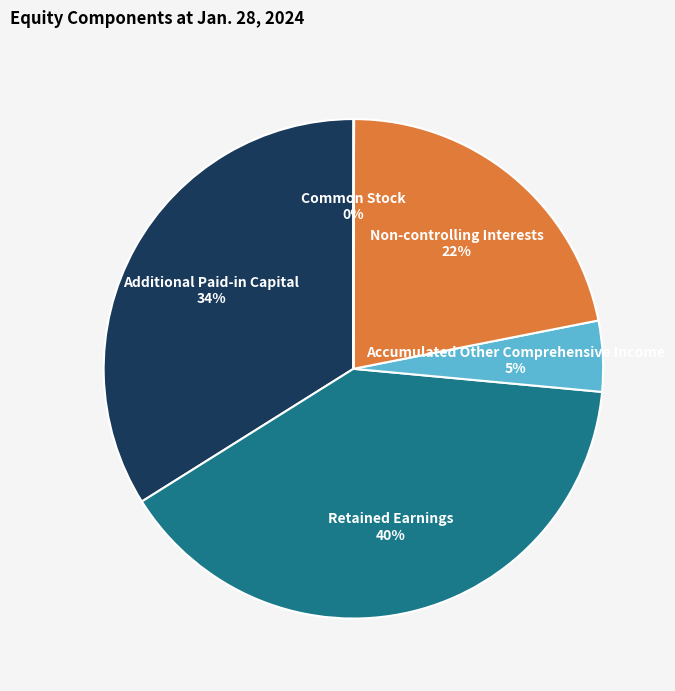

To the nearest percent, what is the difference between the largest and smallest slice percentages?

40%